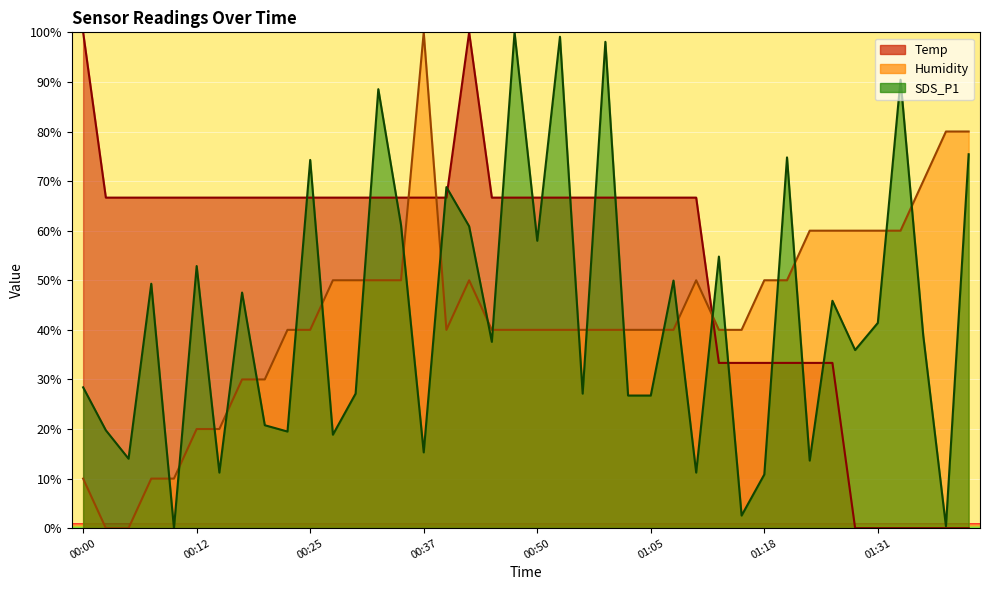

Is the value of Temp at 01:23 greater than the value of SDS_P1 at 00:40?

No